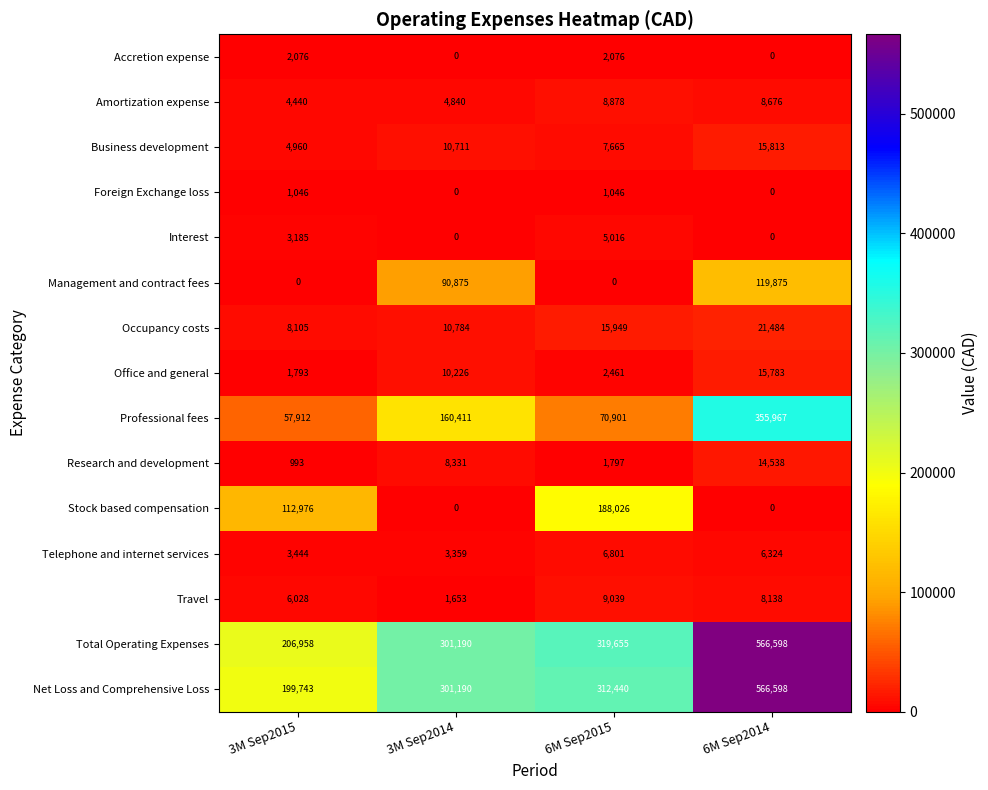

At which label does Net Loss and Comprehensive Loss reach its minimum?

3M Sep2015